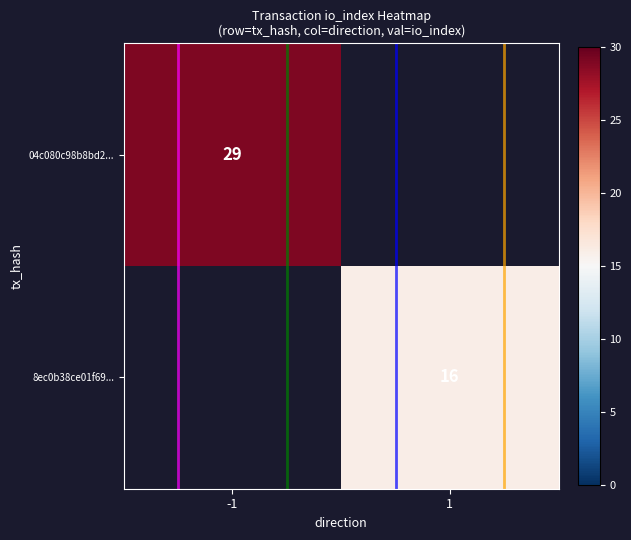

The value of 04c080c98b8bd2... at -1 is 29. True or false?

True